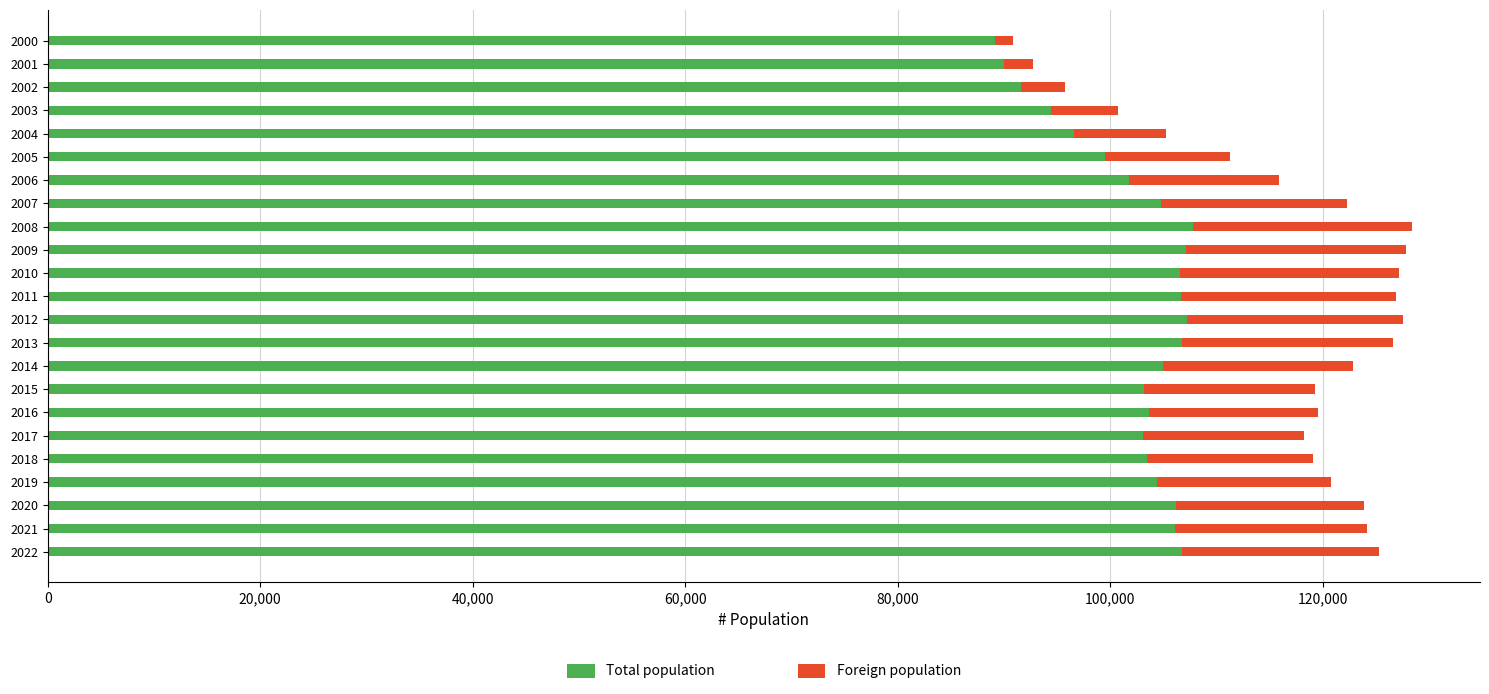

What is the highest value of the Total population series?

107770